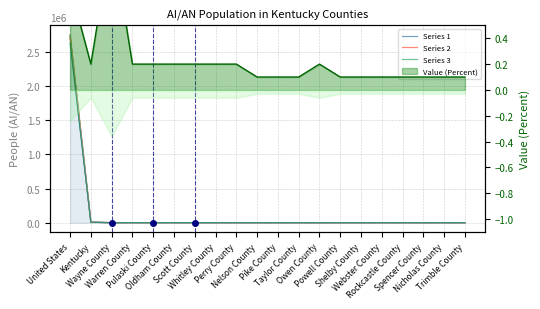

Is it true that Value (Percent) equals 0.1 at Nelson County?

True